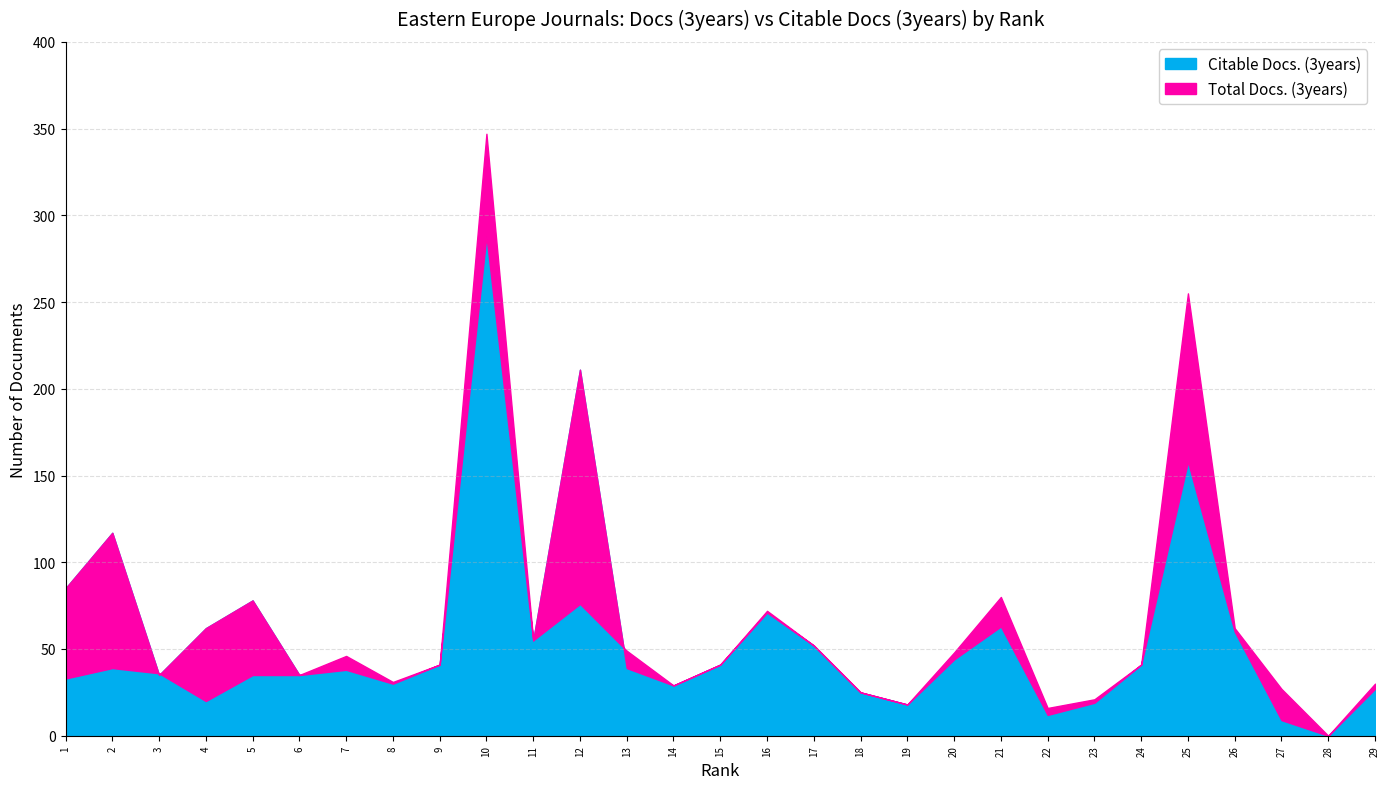

Which series has the largest total across all categories?

Citable Docs. (3years)